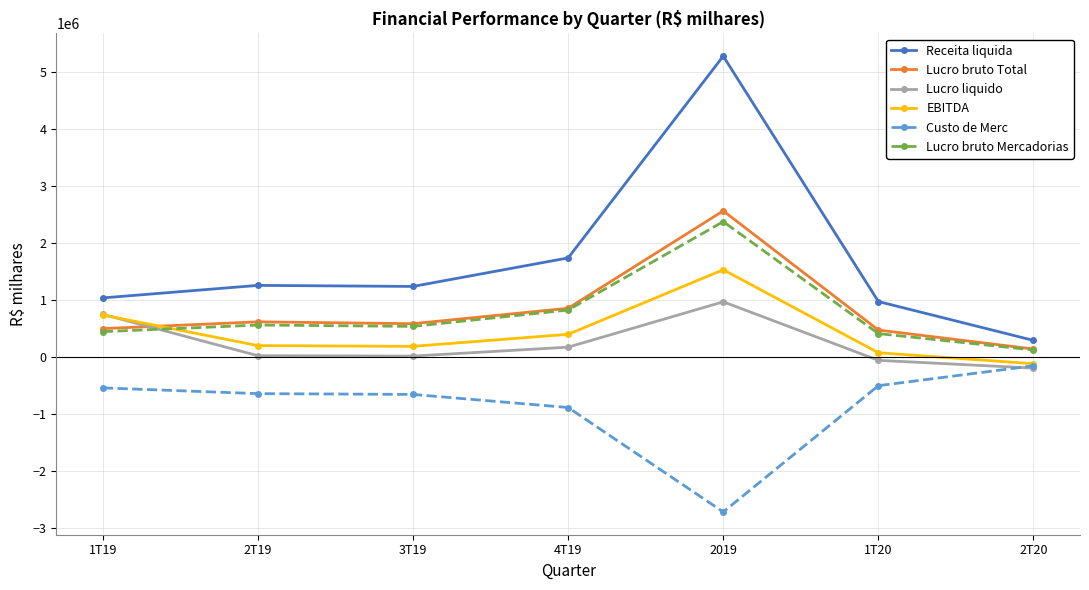

What is the difference between the second highest and minimum values in the Lucro bruto Total series?

715423